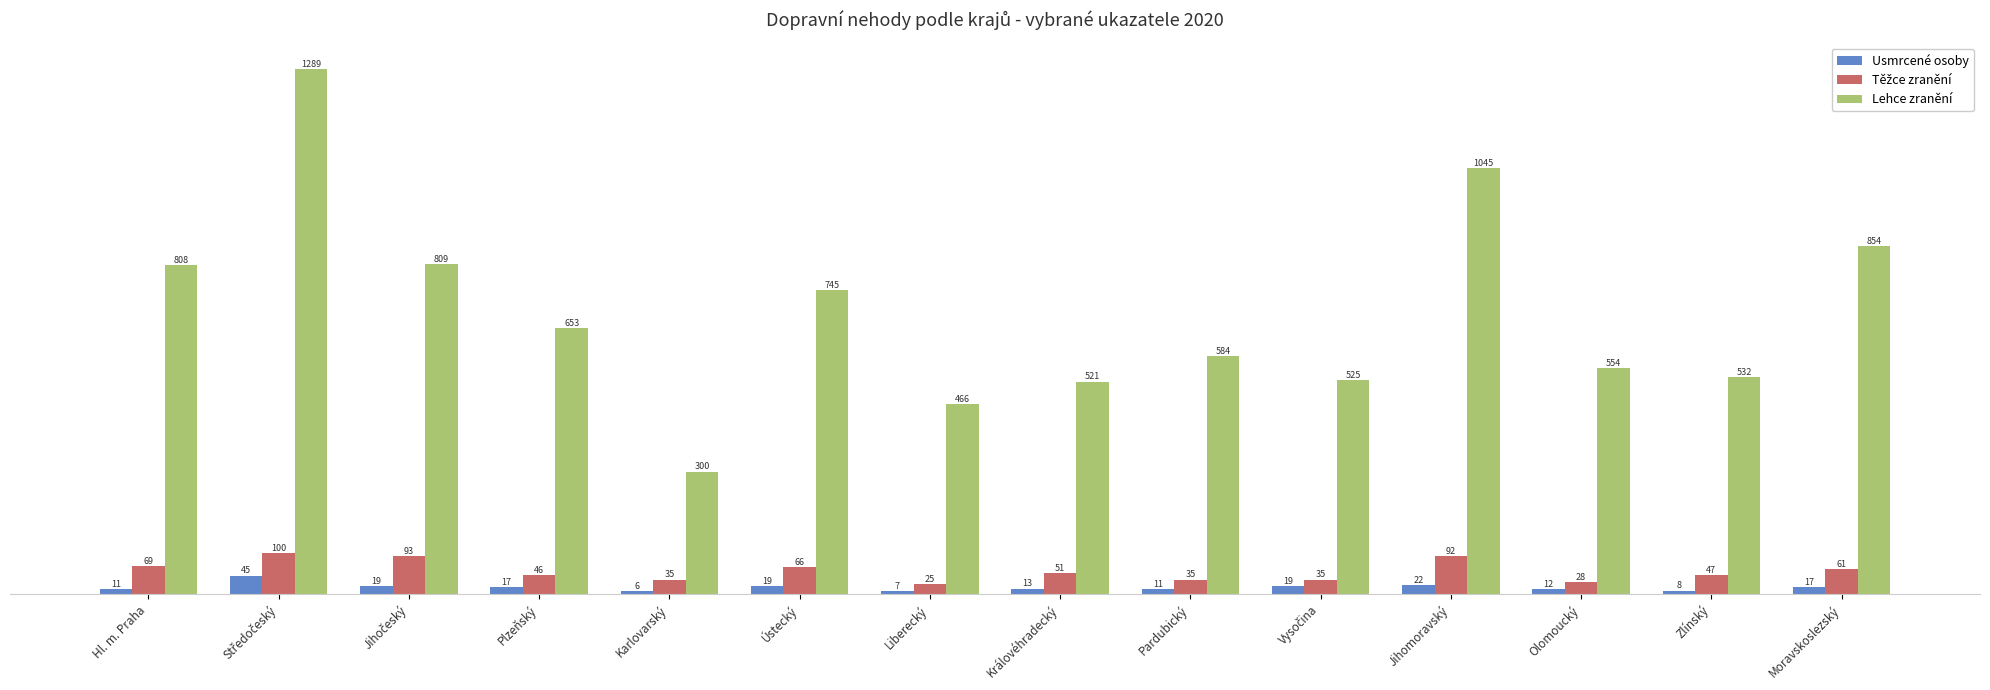

What is the difference between the maximum and minimum values in the Lehce zranění series?

989